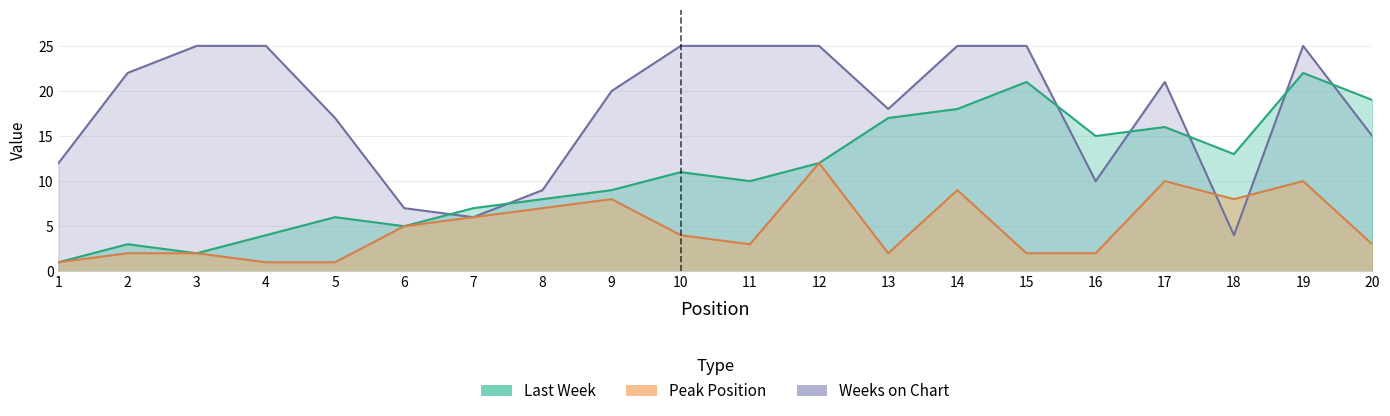

True or false: Last Week and Peak Position intersect in this chart.

False